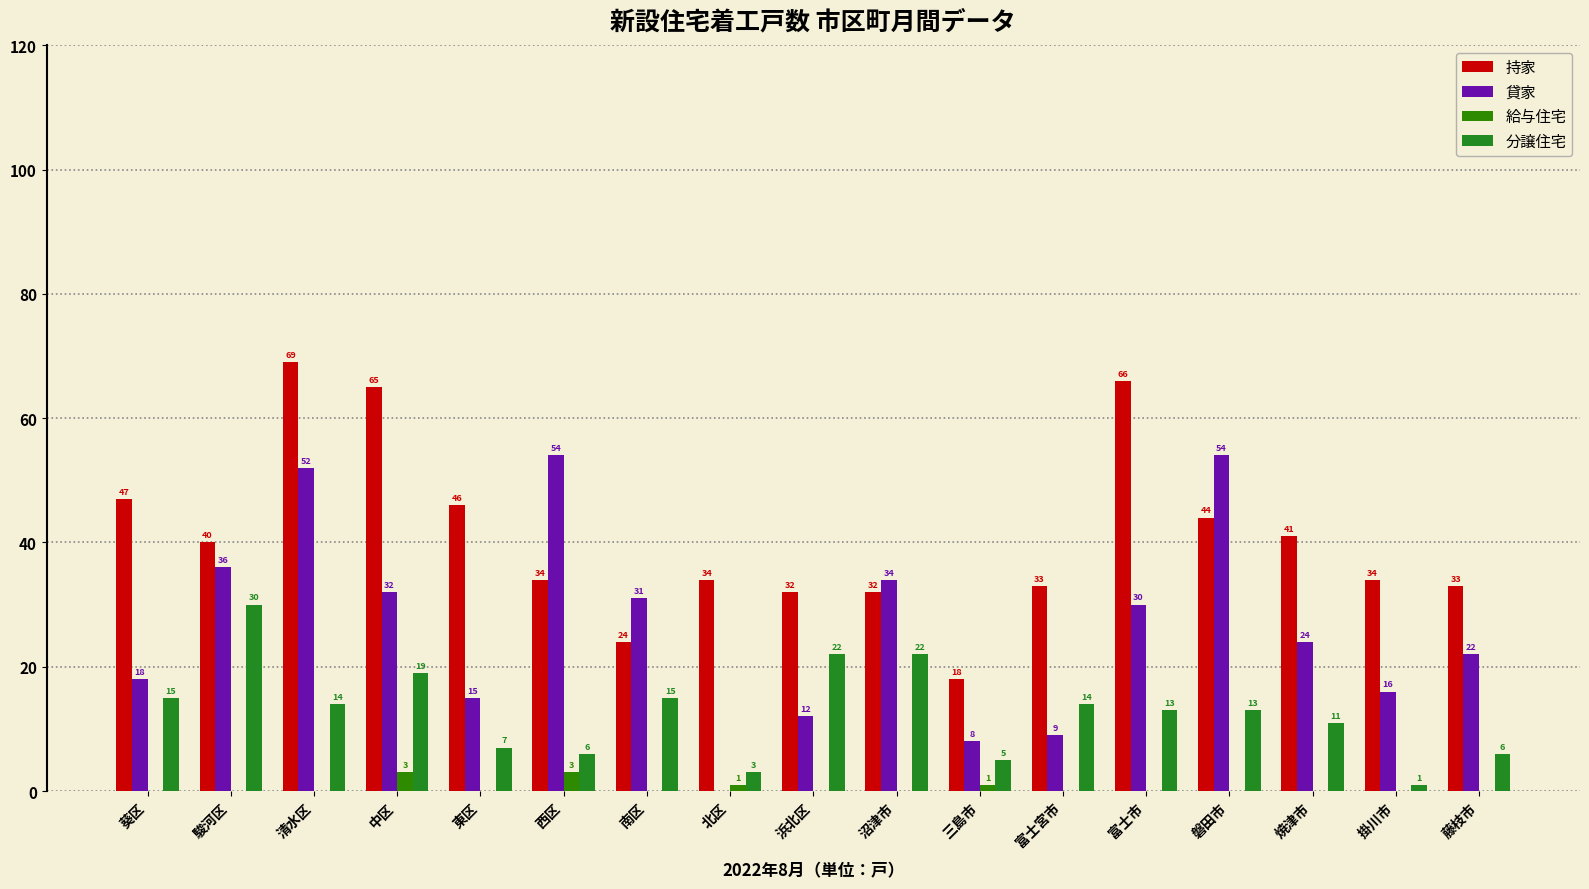

Are the bars grouped side by side (vs. stacked)?

Yes